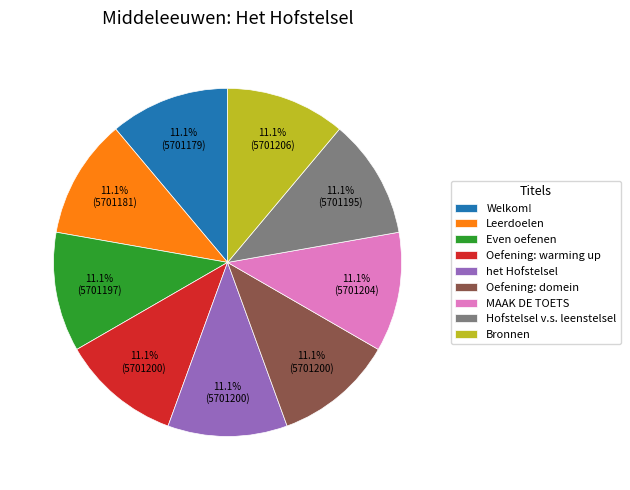

Count the number of slices in the pie.

9